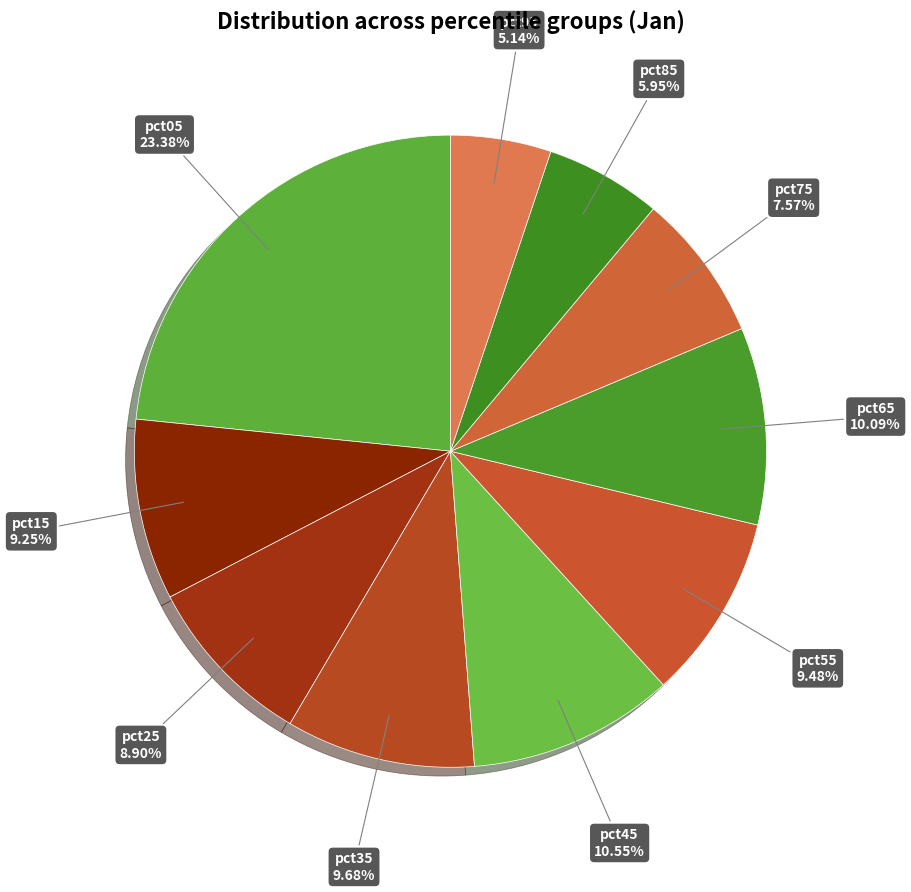

To the nearest percent, what percentage of the pie is pct25?

9%